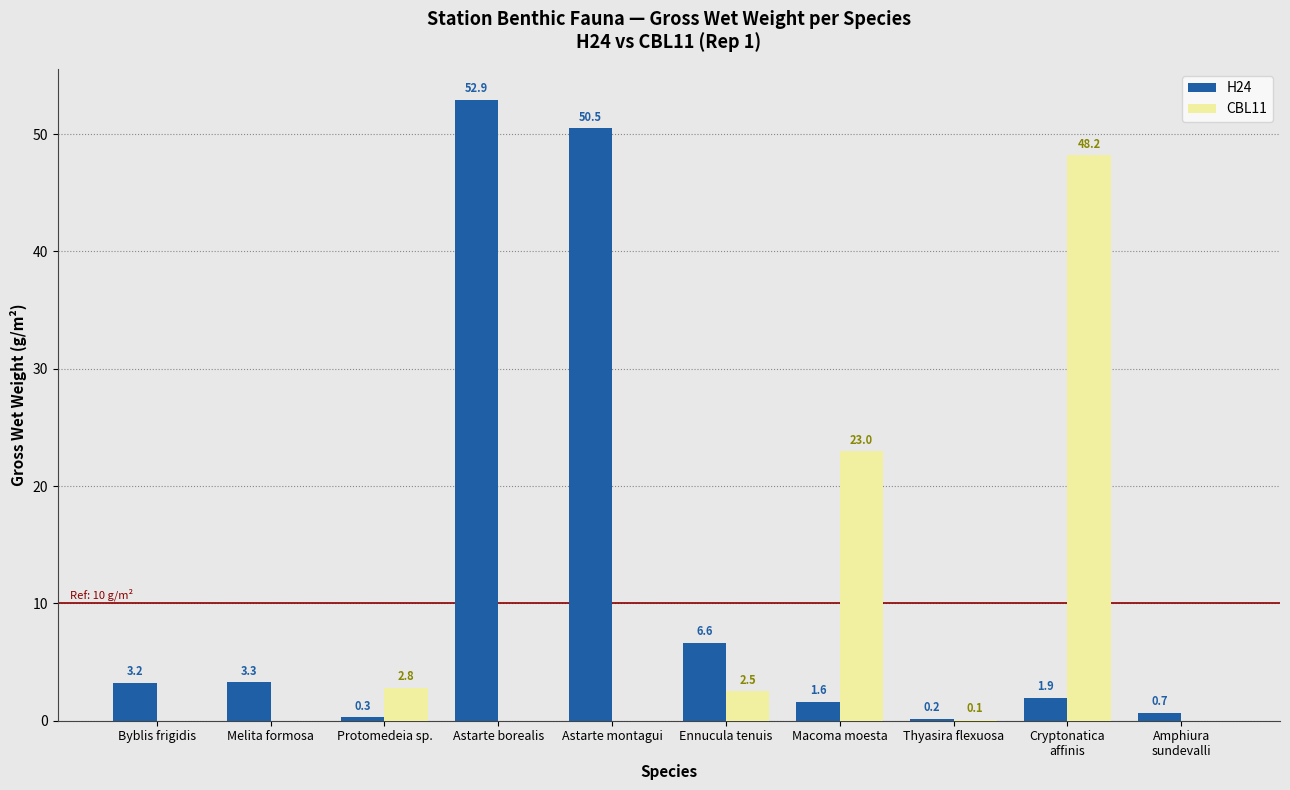

True or false: CBL11 has a value of 0.9 at Protomedeia sp..

False